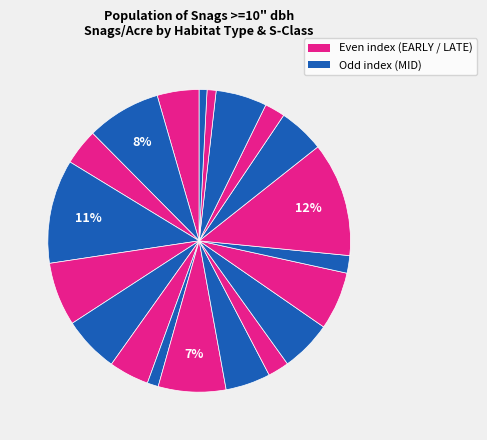

Count the number of slices in the pie.

20